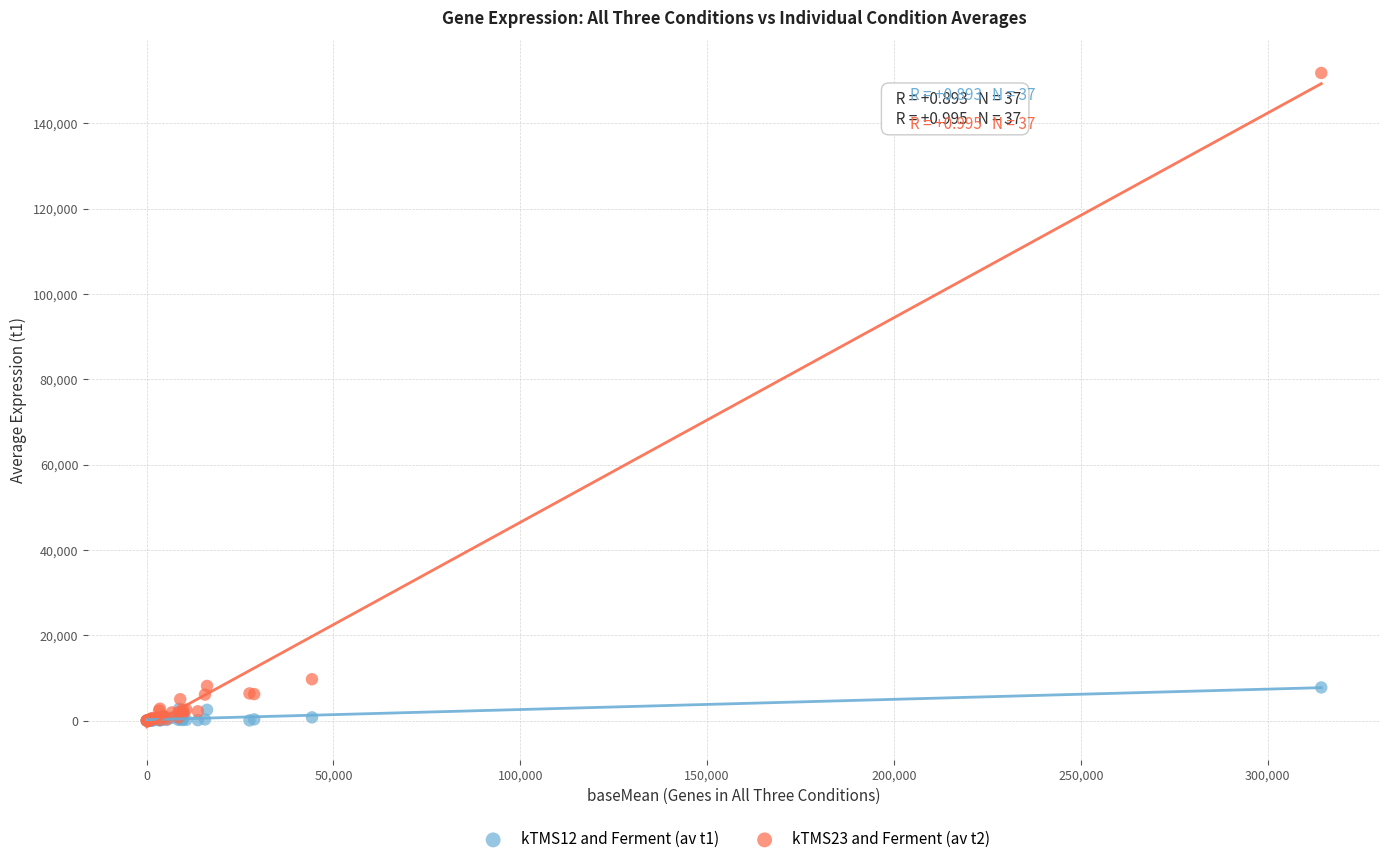

Which series contains the highest Y value?

kTMS23 and Ferment (av t2)